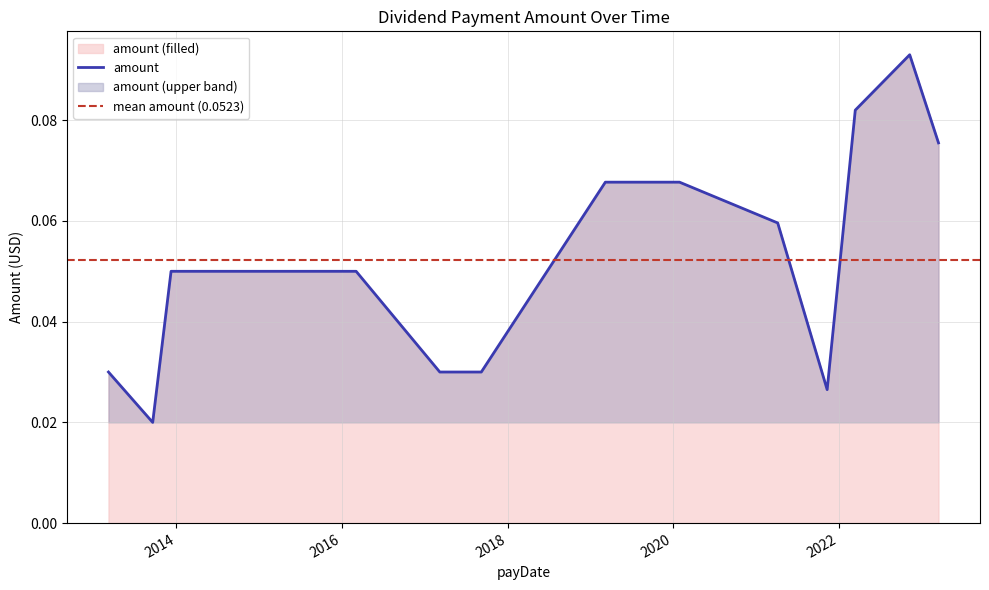

What is the difference between the maximum and minimum values?

0.1